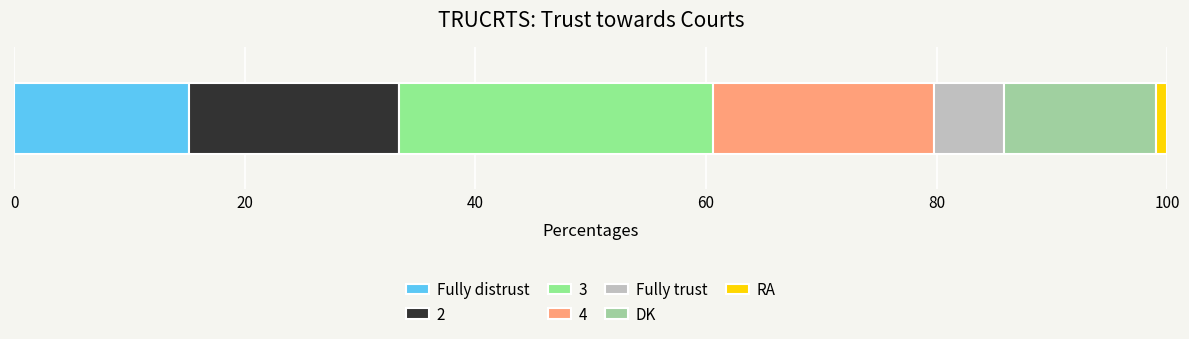

Count the number of categories in the chart.

1